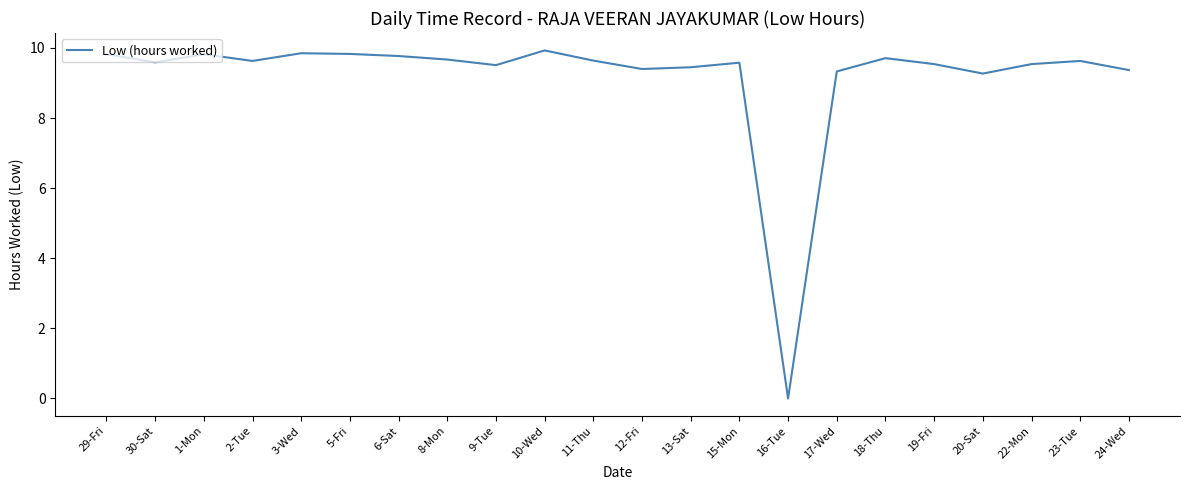

How many distinct data groups are displayed?

1